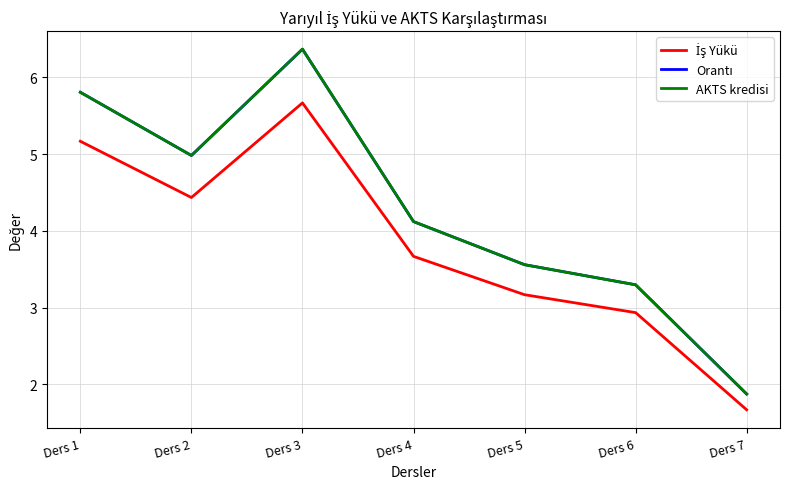

At which label is Orantı closest to 4?

Ders 4